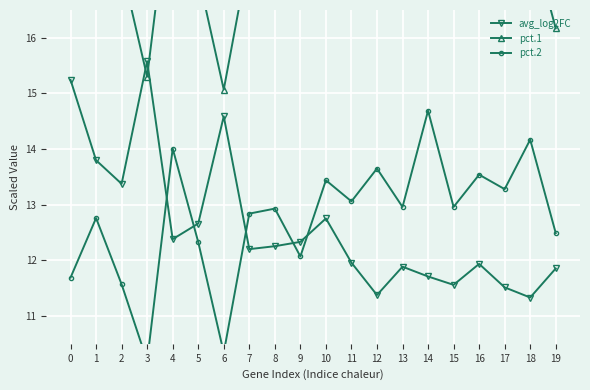

True or false: pct.2 and pct.1 intersect in this chart.

False